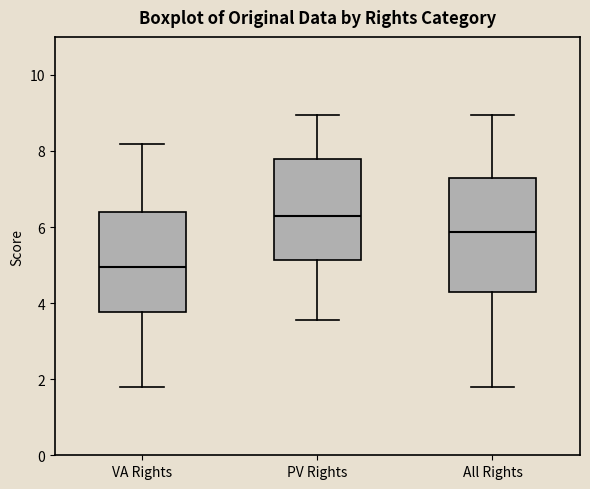

Reading left to right, transcribe this box plot: for each box, give where its median line is, the range the box spans, and where its two whiskers end, as read against the y-axis. The values are not printed on the chart, so give them approximately, as read against the axis.

VA Rights: median 5.0, box 3.8 to 6.4, whiskers 1.8 to 8.2
PV Rights: median 6.4, box 5.2 to 7.8, whiskers 3.6 to 9.0
All Rights: median 5.8, box 4.4 to 7.4, whiskers 1.8 to 9.0